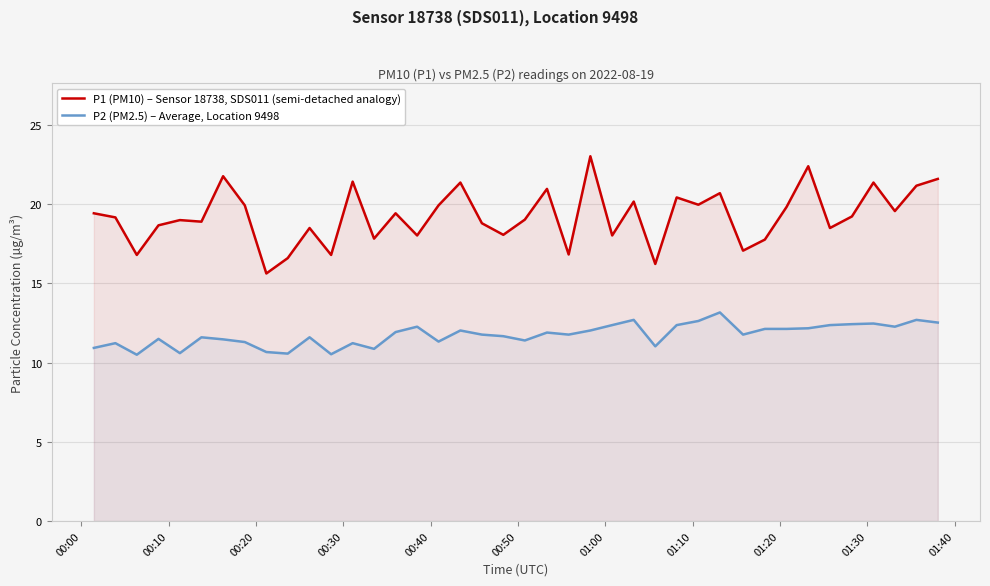

List the series in order of their overall mean, lowest first.

P2 (PM2.5) – Average, Location 9498, P1 (PM10) – Sensor 18738, SDS011 (semi-detached analogy)